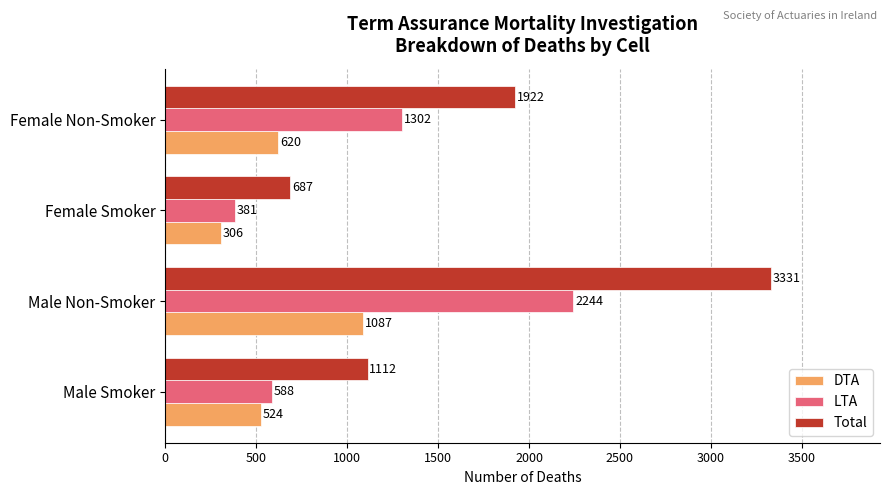

Which category has the highest value across all series?

Male Non-Smoker